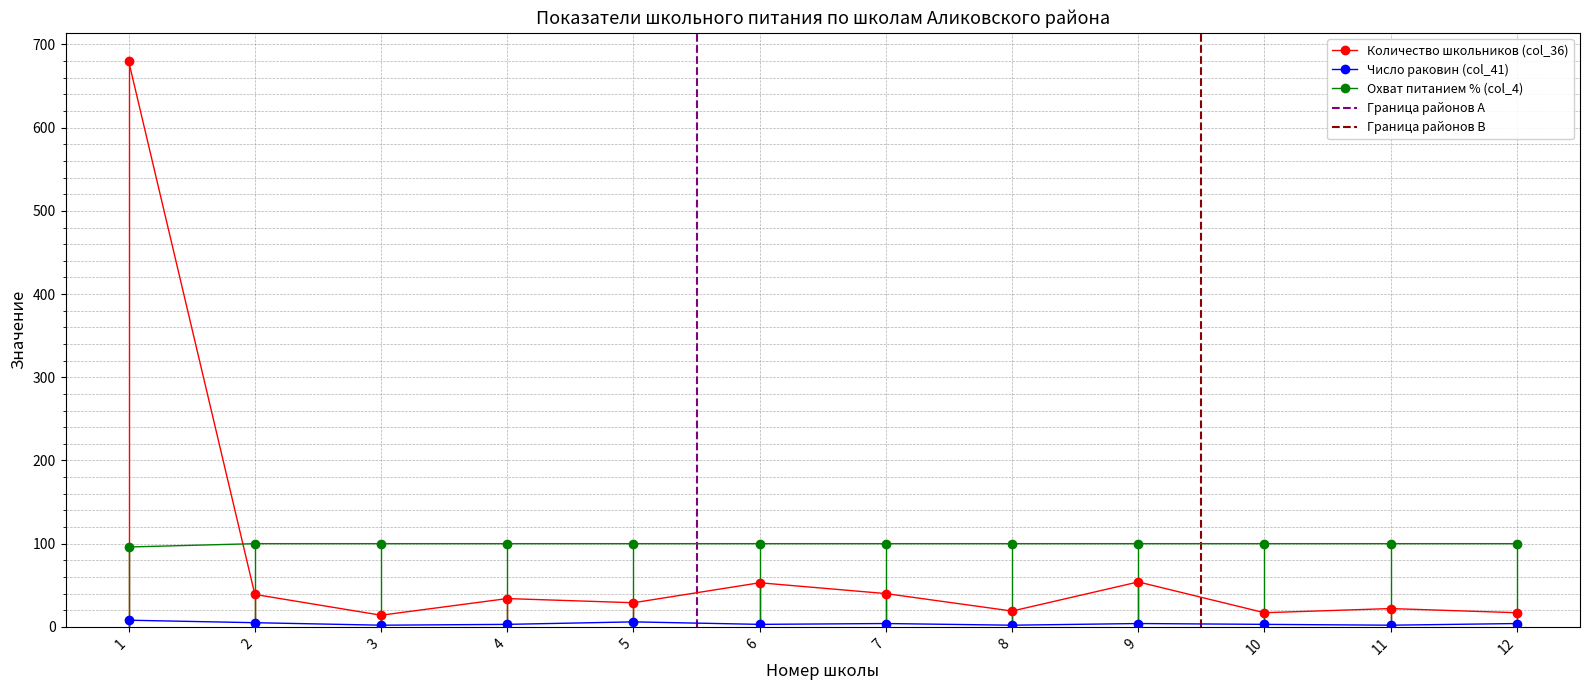

What is the minimum value shown in the chart?

2